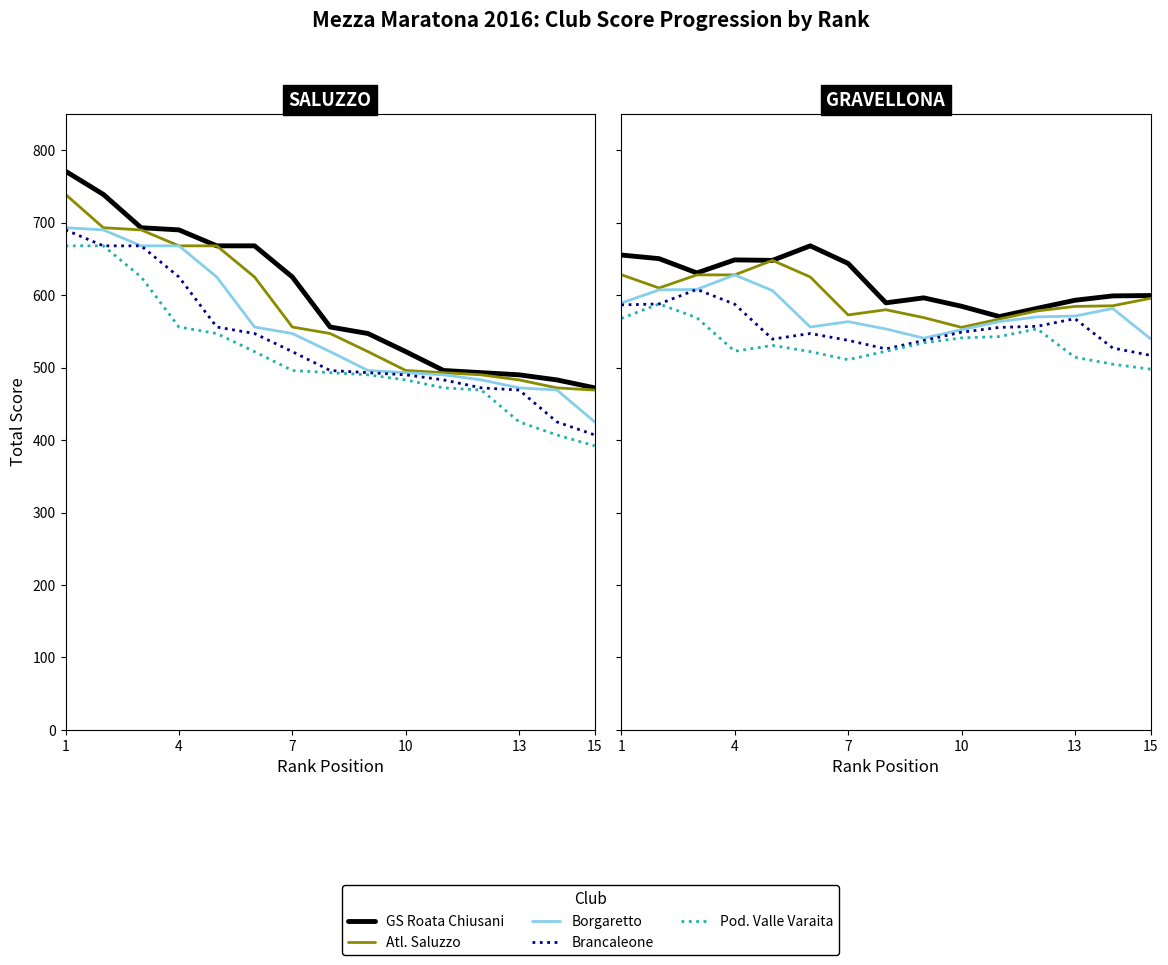

Is it true that Brancaleone equals 525.8 at 7?

True